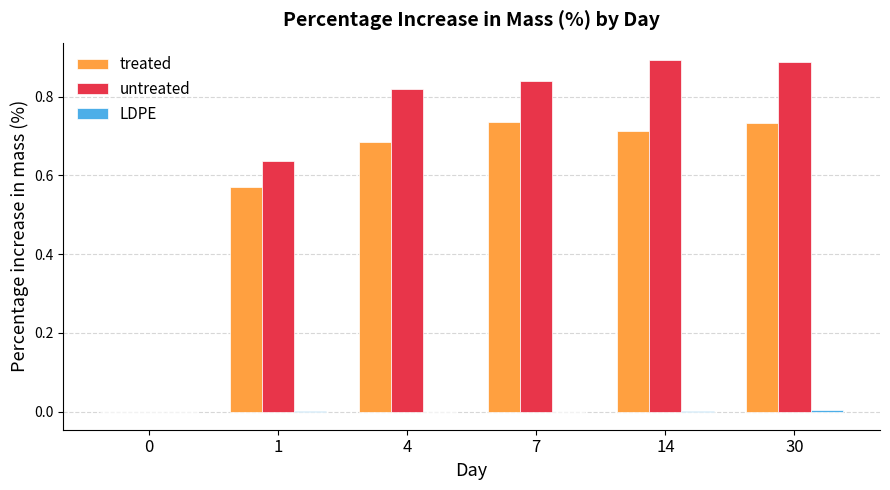

Is it true that treated equals 1.1 at 14?

False